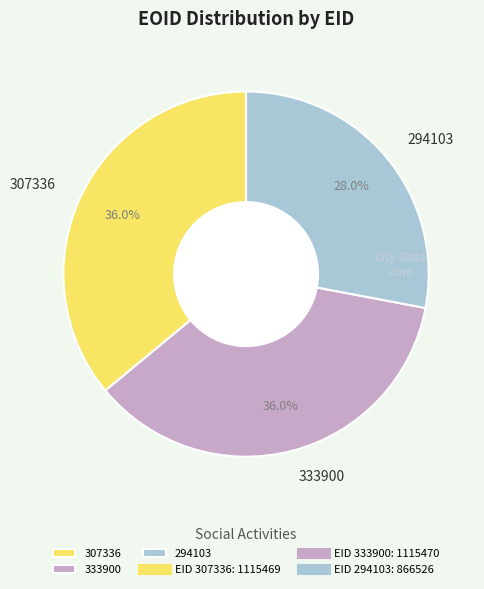

To the nearest percent, what portion does 294103 represent?

28%